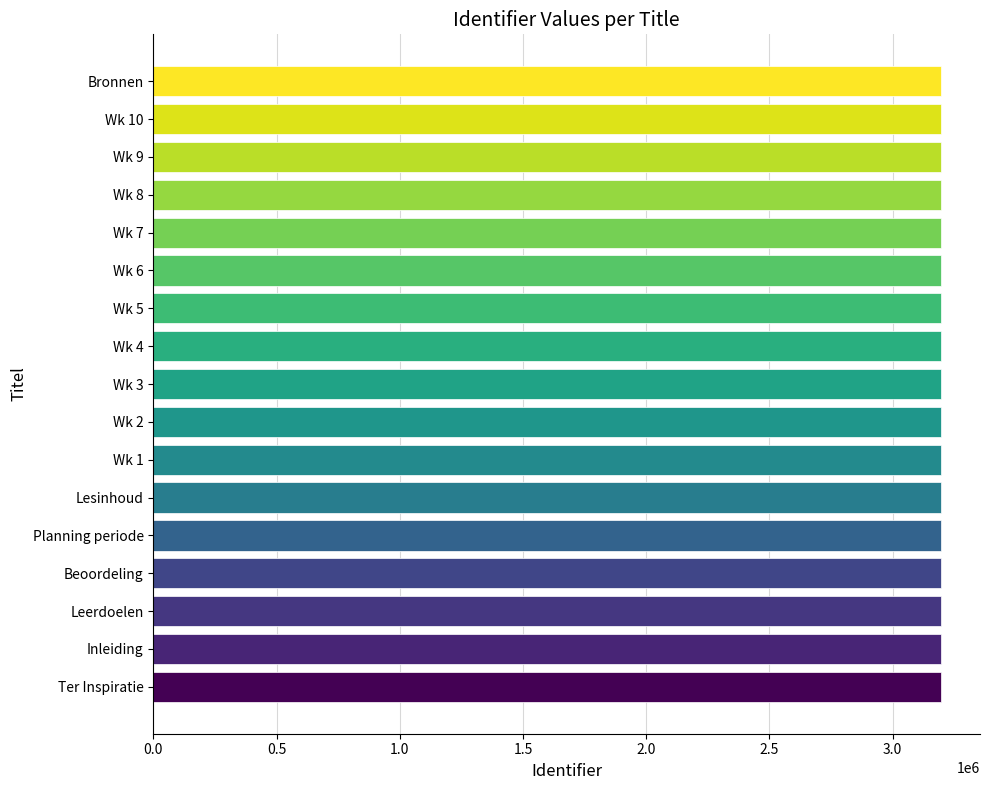

What is the difference between the second highest and second lowest values?

16